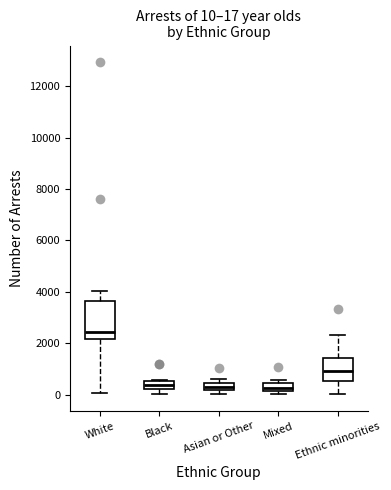

Which box is the tallest, from its lower edge to its upper edge?

White